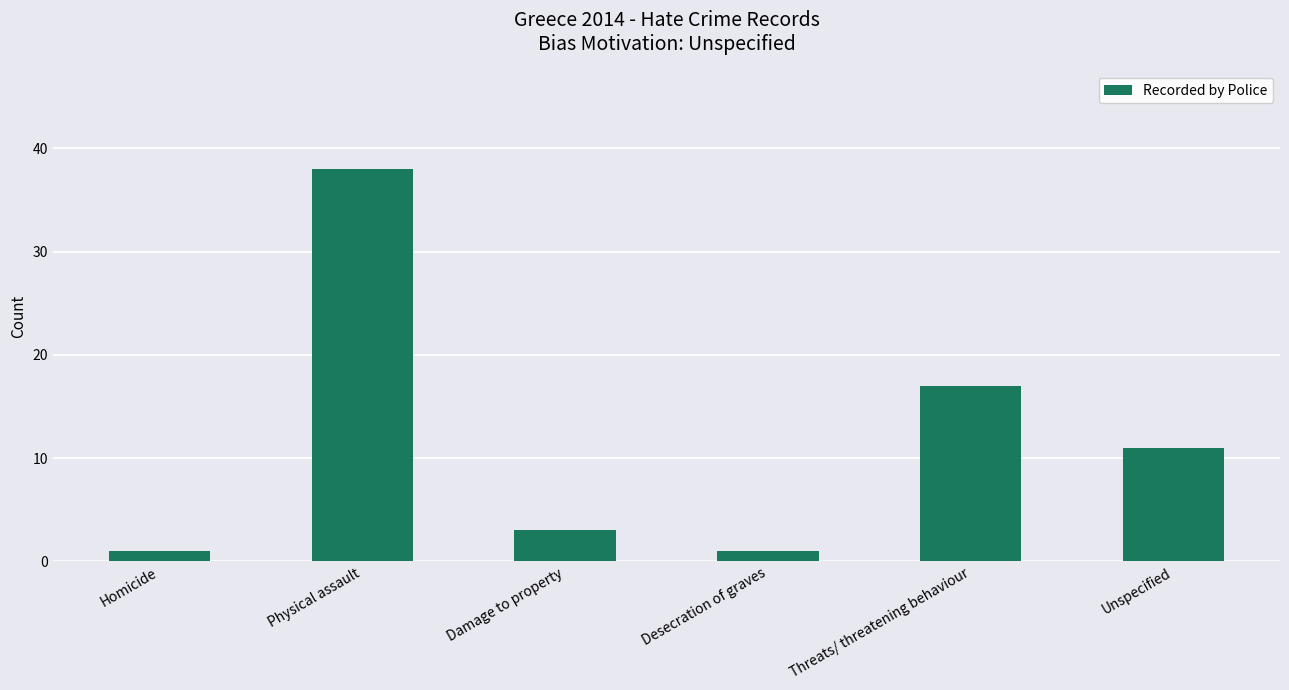

Reading left to right, list all the values displayed in this chart.

Homicide=1	Physical assault=38	Damage to property=3	Desecration of graves=1	Threats/ threatening behaviour=17	Unspecified=11